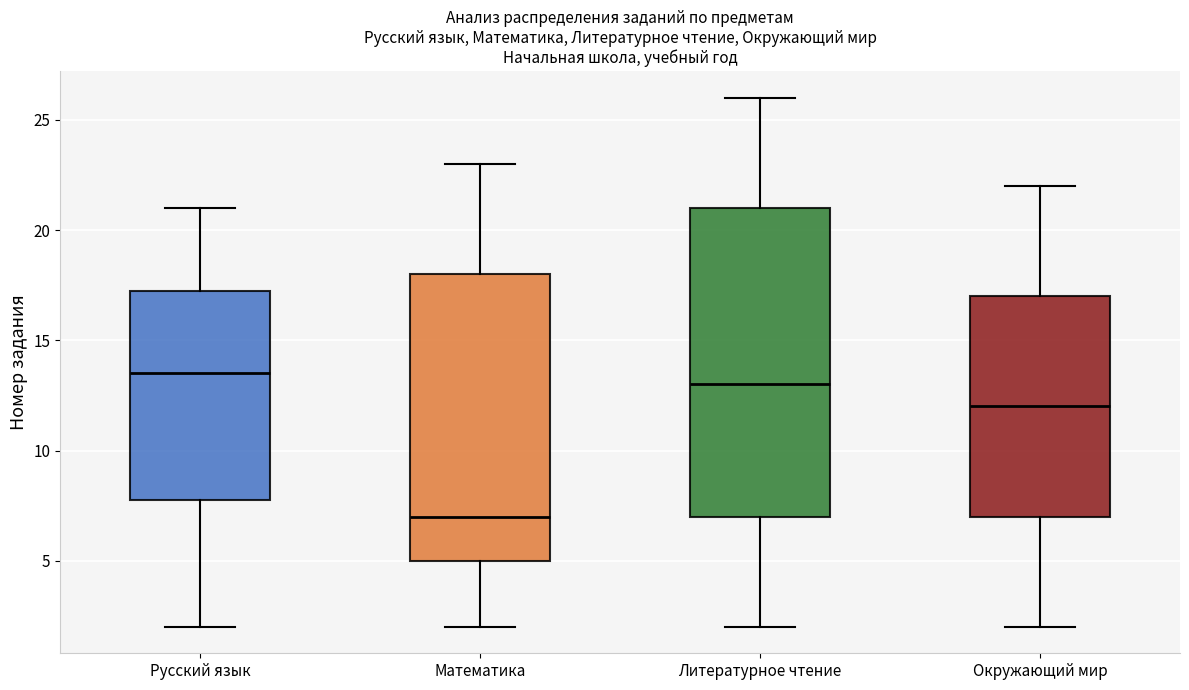

Where does the upper whisker of the box for Окружающий мир end on the y-axis? The values are not printed on the chart, so give them approximately, as read against the axis.

22.0